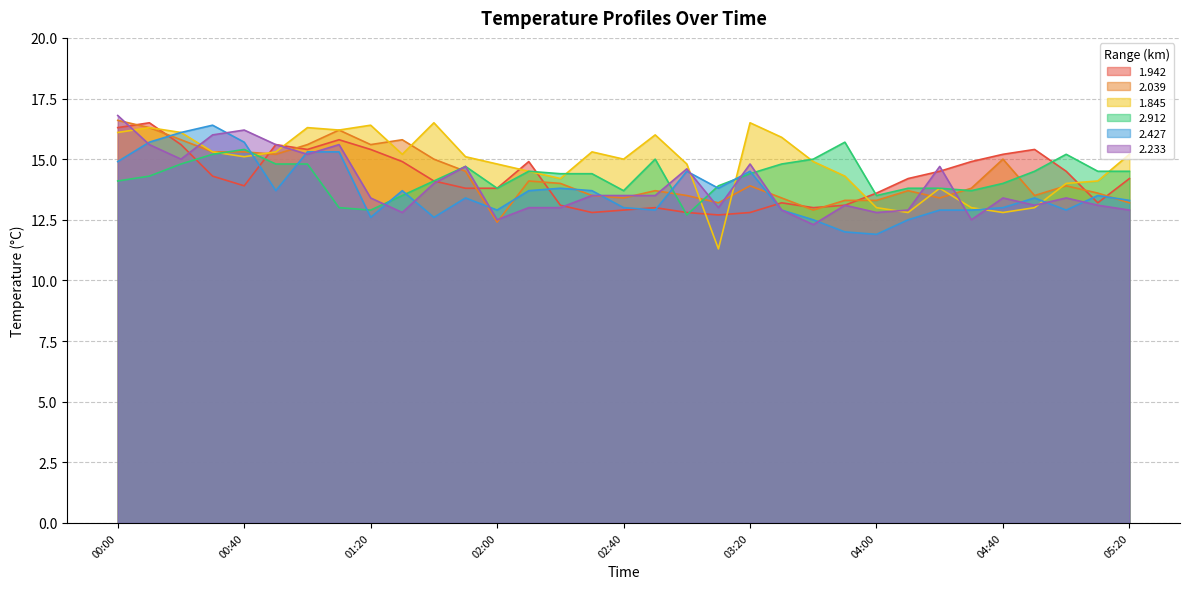

The 2.233 series shows 13.1 at 05:10. True or false?

True